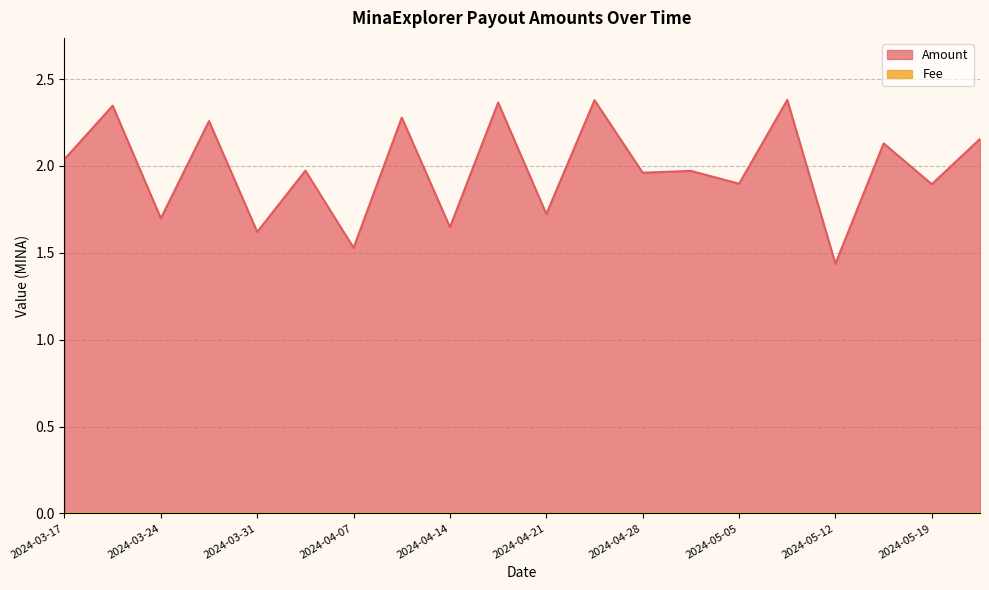

The chart shows a value of 2.0 at 2024-05-01. True or false?

True